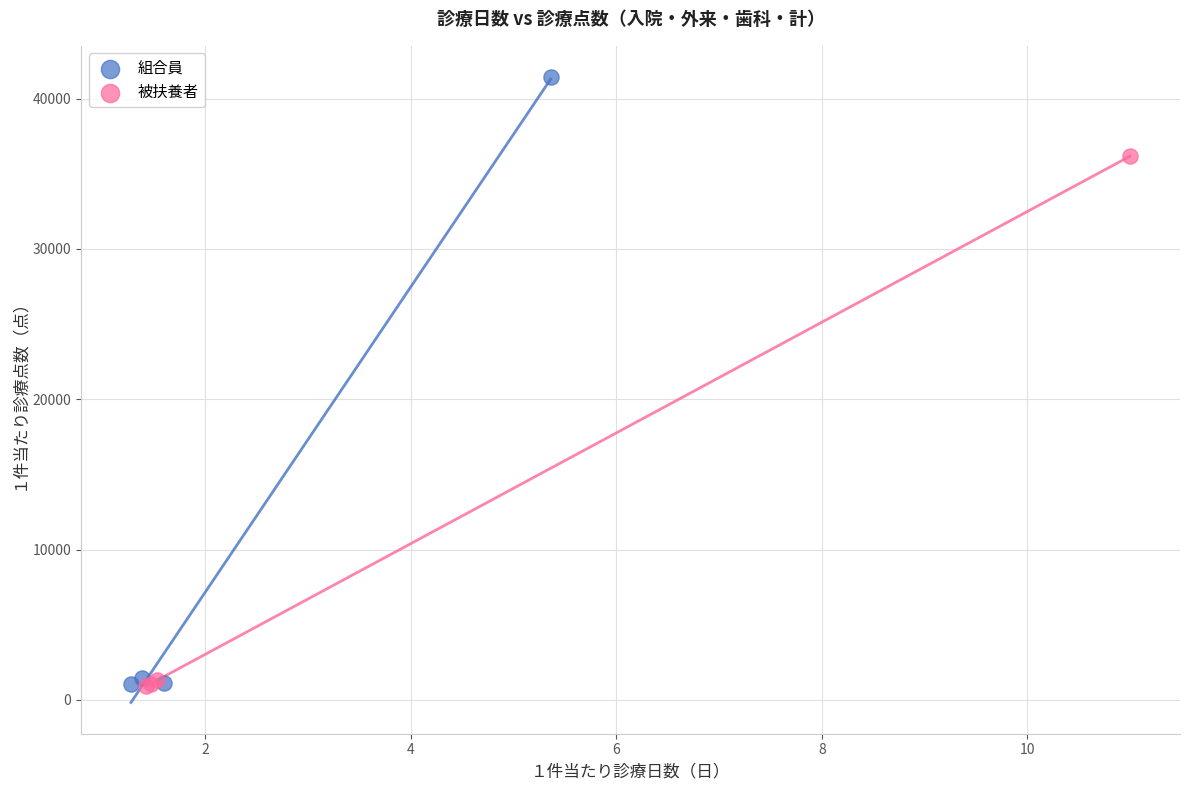

Which series has the largest Y range (max minus min)?

組合員